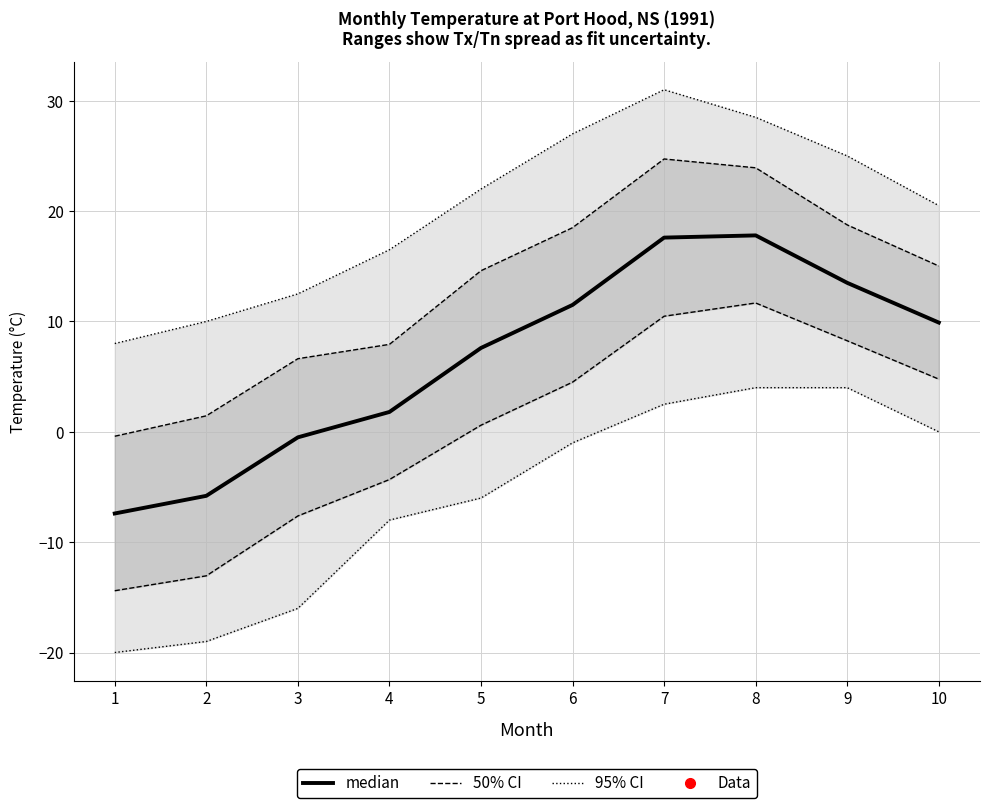

What is the difference between the median values at 6 and 1?

18.9